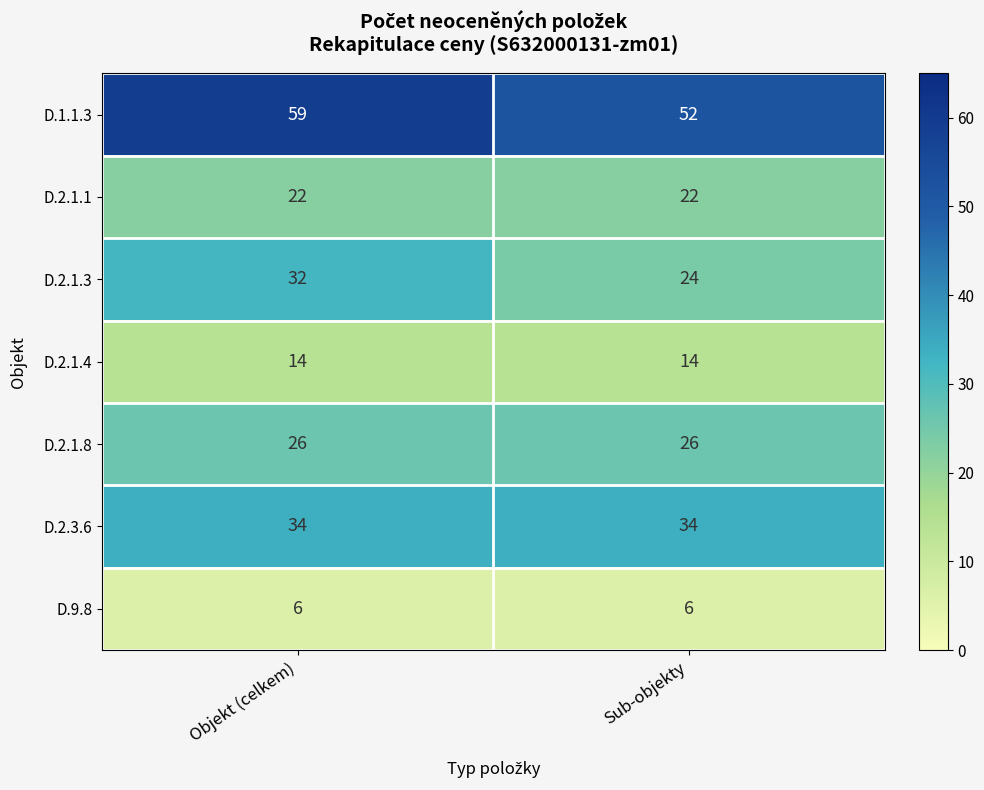

At which category is the sum across all series the highest?

Objekt (celkem)